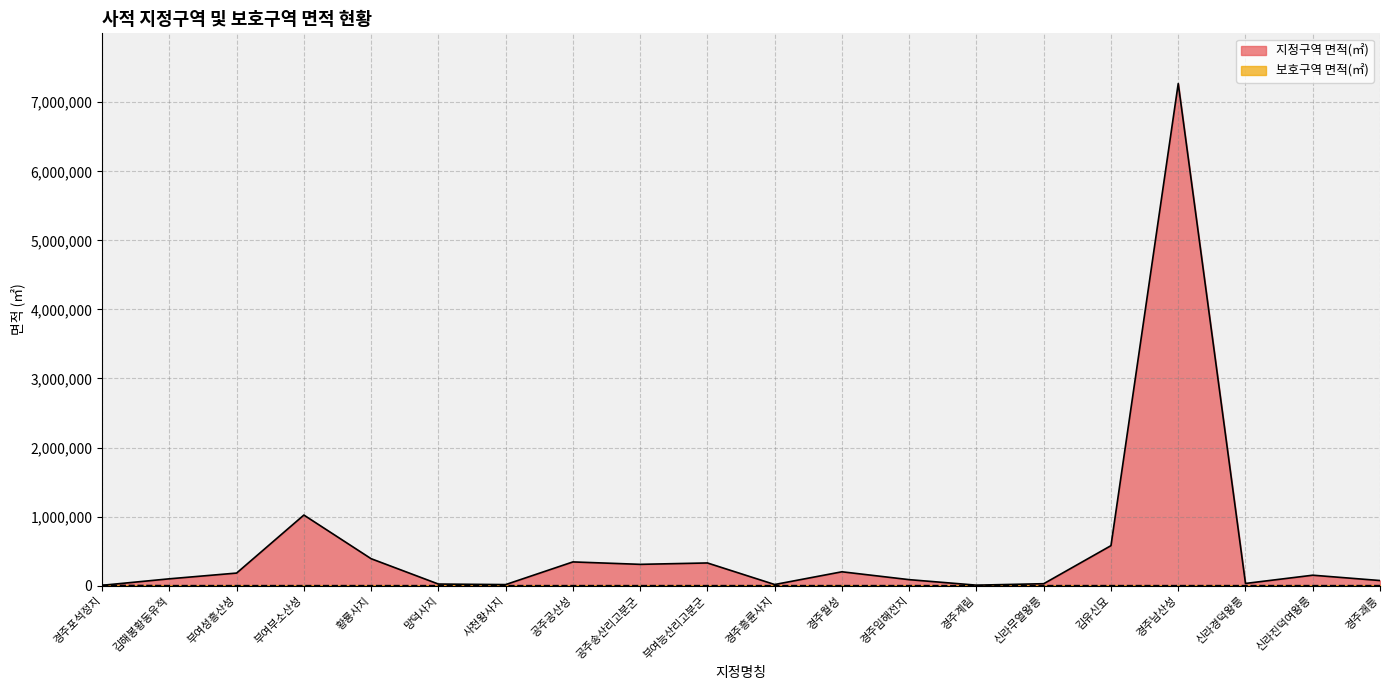

Reading left to right, extract all data points from this chart.

지정구역 면적(㎡): 경주포석정지=5234	김해봉황동유적=99301	부여성흥산성=182526	부여부소산성=1022557	황룡사지=390418	망덕사지=23506	사천왕사지=15724	공주공산성=344021	공주송산리고분군=308800	부여능산리고분군=328793	경주흥륜사지=16740	경주월성=201116	경주임해전지=87073	경주계림=7273	신라무열왕릉=28487	김유신묘=579569	경주남산성=7270852	신라경덕왕릉=32132	신라진덕여왕릉=151537	경주괘릉=74268
보호구역 면적(㎡): 경주포석정지=4731	김해봉황동유적=0	부여성흥산성=0	부여부소산성=0	황룡사지=0	망덕사지=0	사천왕사지=0	공주공산성=0	공주송산리고분군=0	부여능산리고분군=0	경주흥륜사지=0	경주월성=0	경주임해전지=0	경주계림=0	신라무열왕릉=0	김유신묘=0	경주남산성=0	신라경덕왕릉=0	신라진덕여왕릉=0	경주괘릉=0